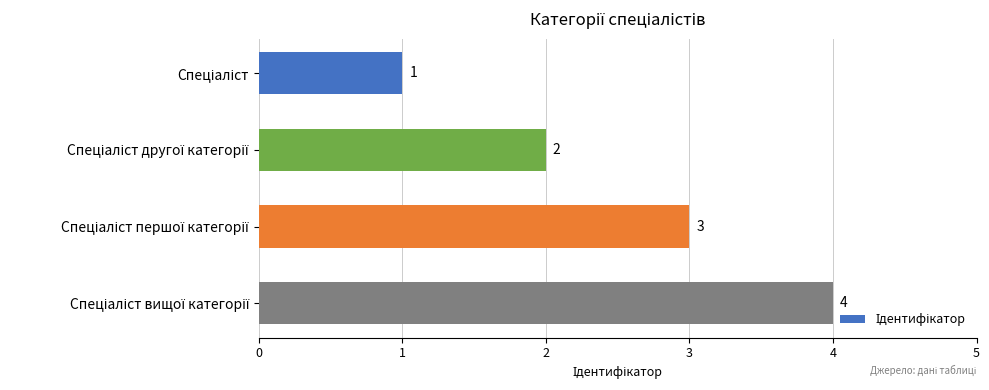

Count the values in the range 2 to 4.

3